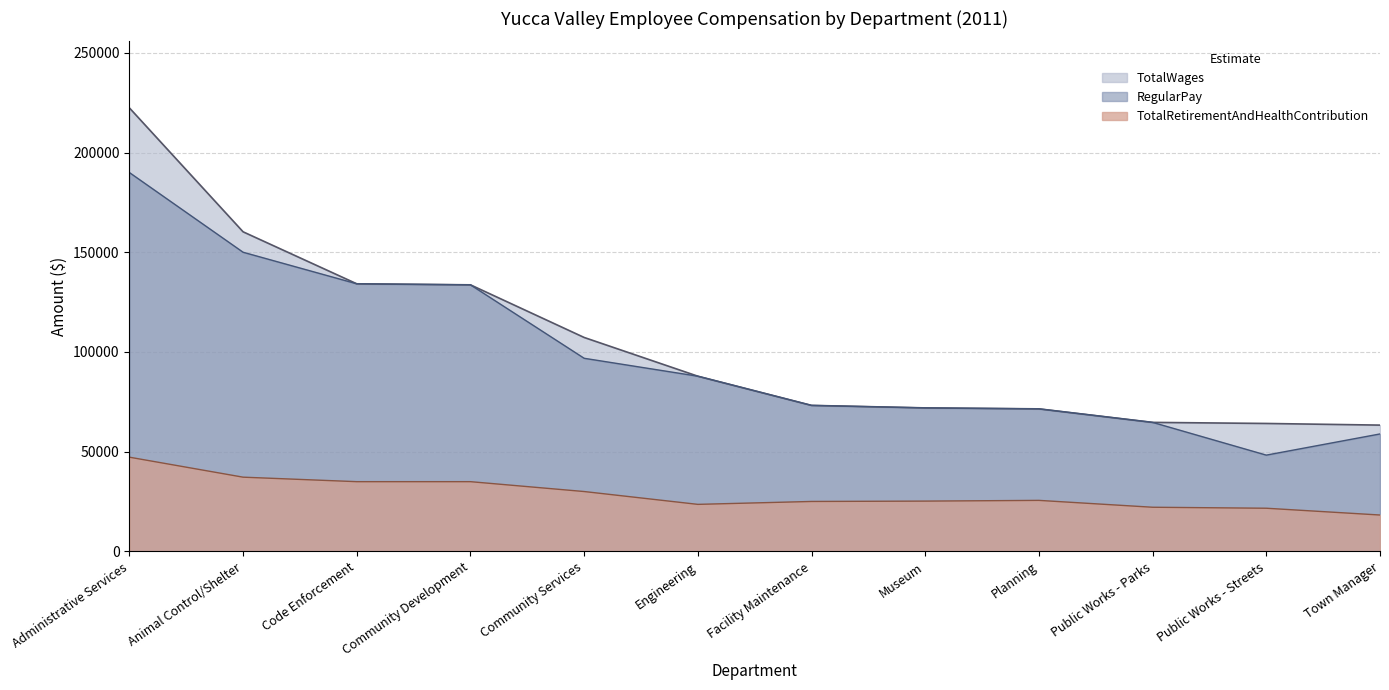

True or false: TotalWages and RegularPay cross at least once.

False